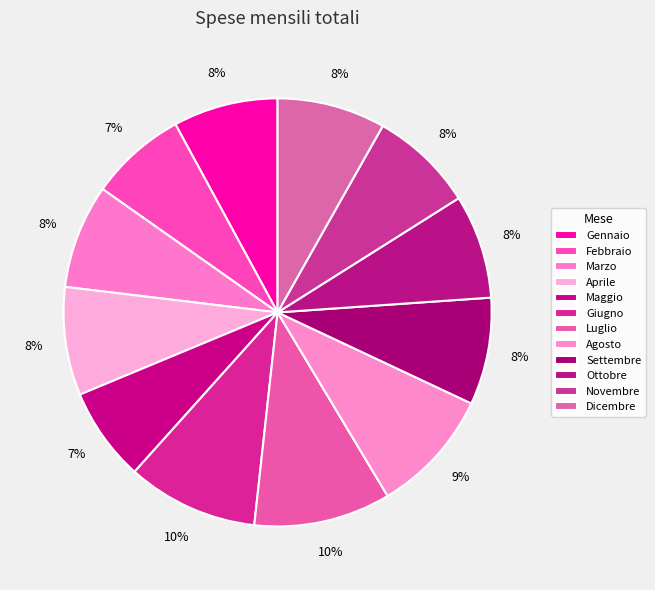

How many segments does this pie chart have?

12